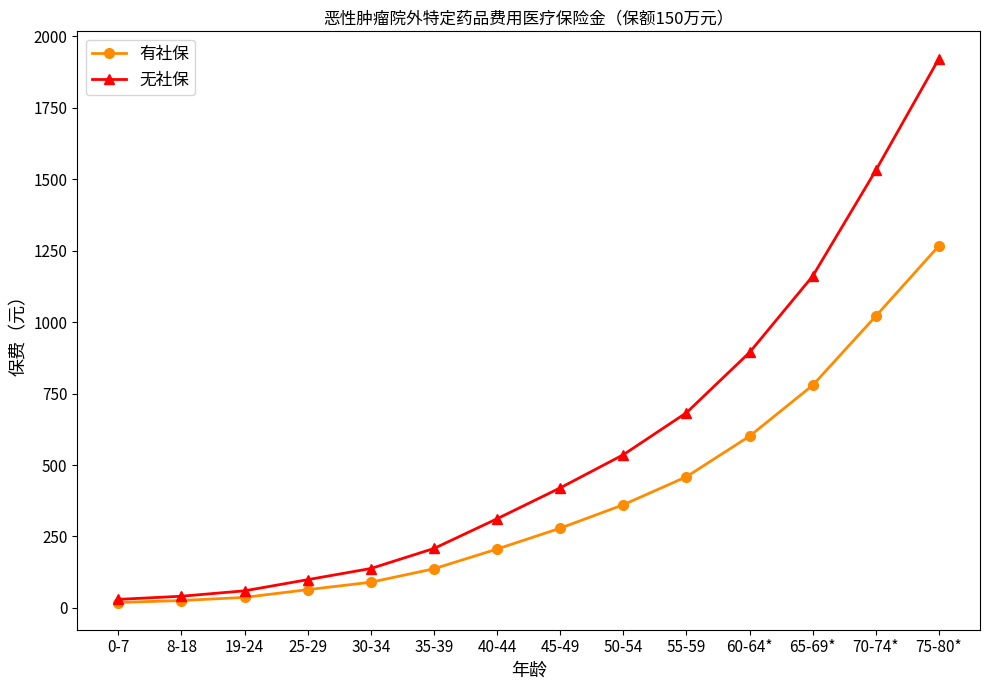

True or false: 无社保 has more than 2 points higher than both neighbors.

False